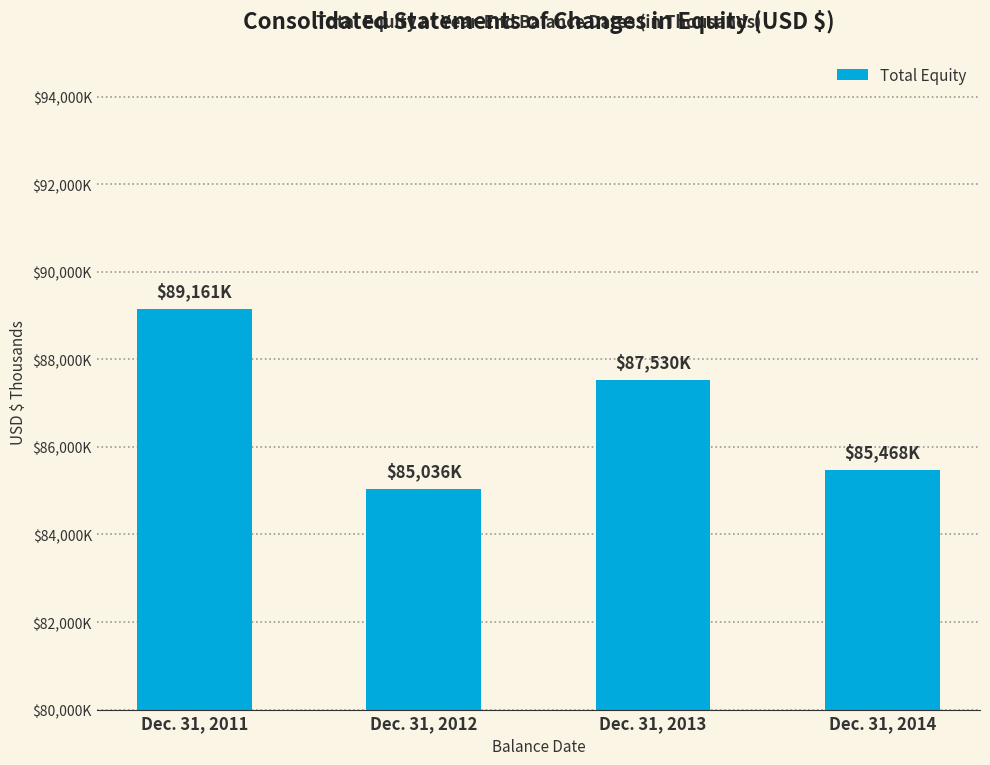

What is the sum of all values?

347195